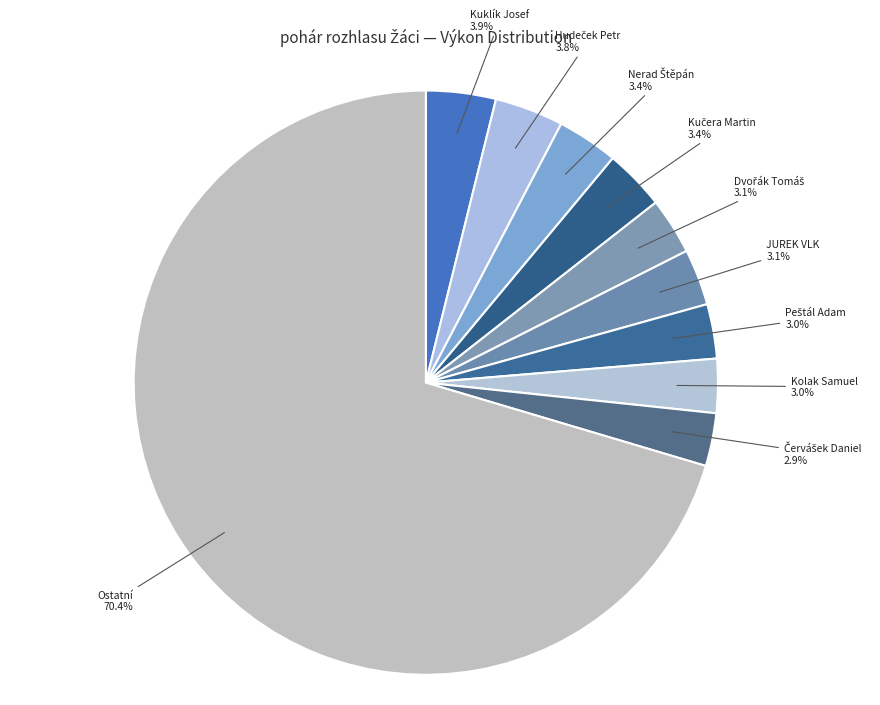

Which slice is the largest?

Ostatní